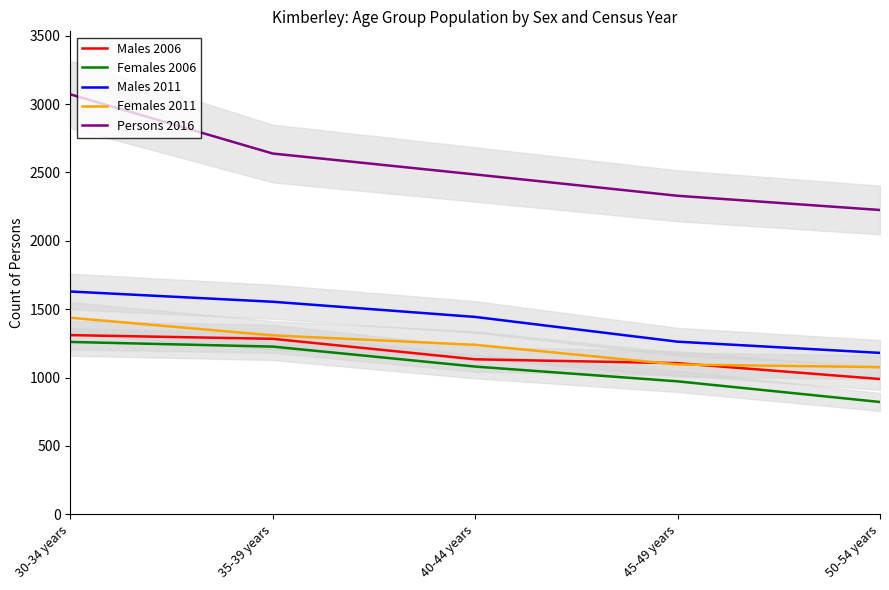

What is the approximate value of Females 2006 at 45-49 years, to the nearest 50?

950